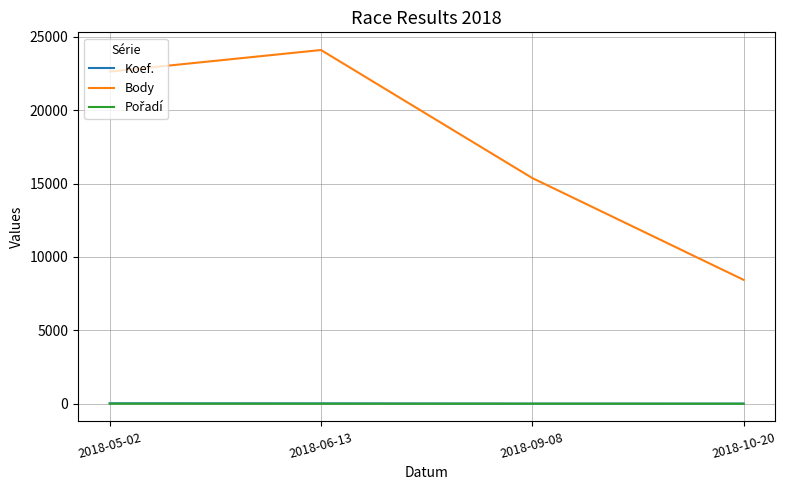

Which series has the widest spread of values?

Body